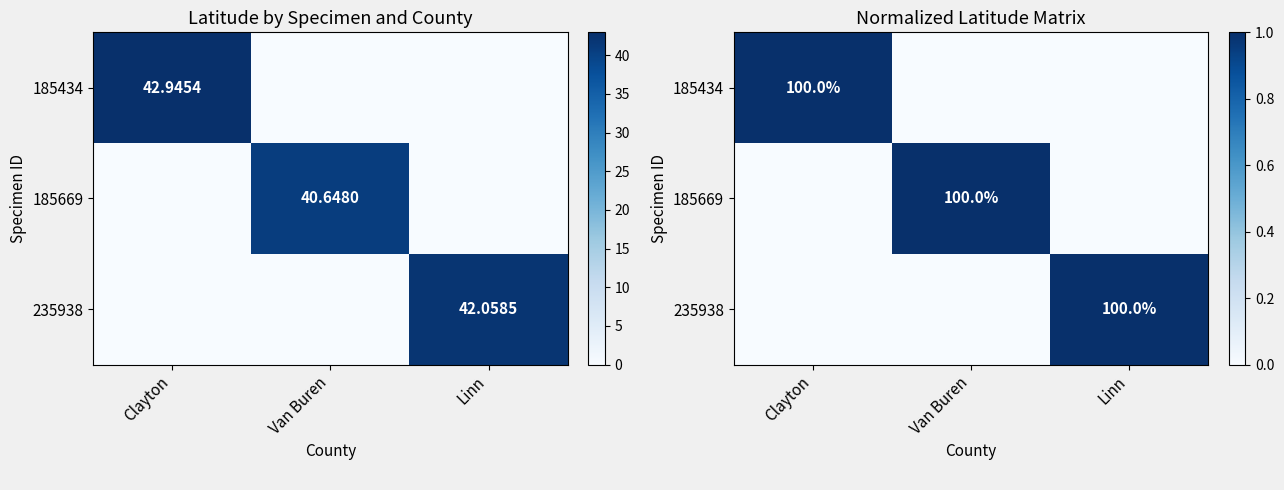

At which category is the sum across all series the highest?

Clayton